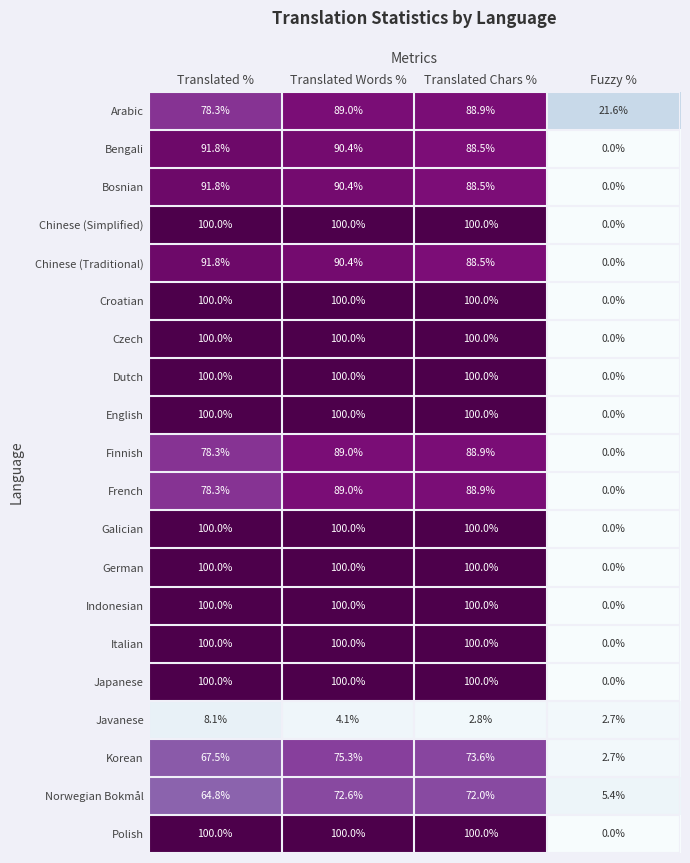

How many data points does each series have?

4